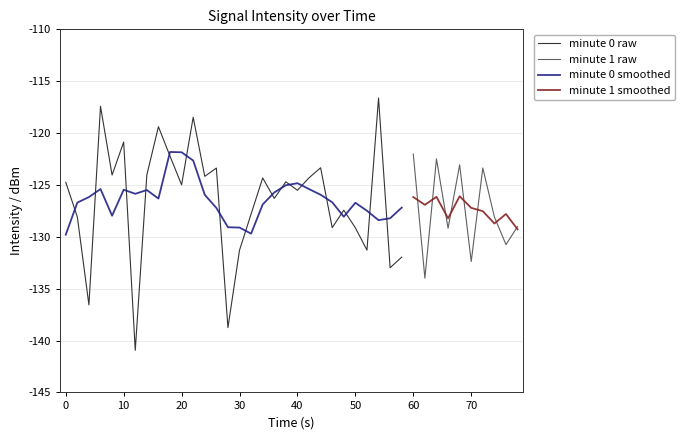

Does the chart display data point markers on the line(s)?

No